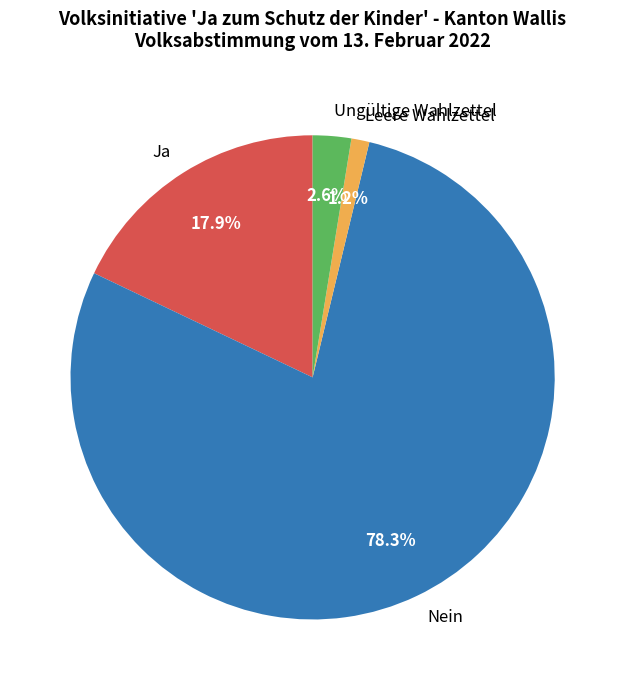

Is the sum of Ungültige Wahlzettel and Leere Wahlzettel greater than half?

No